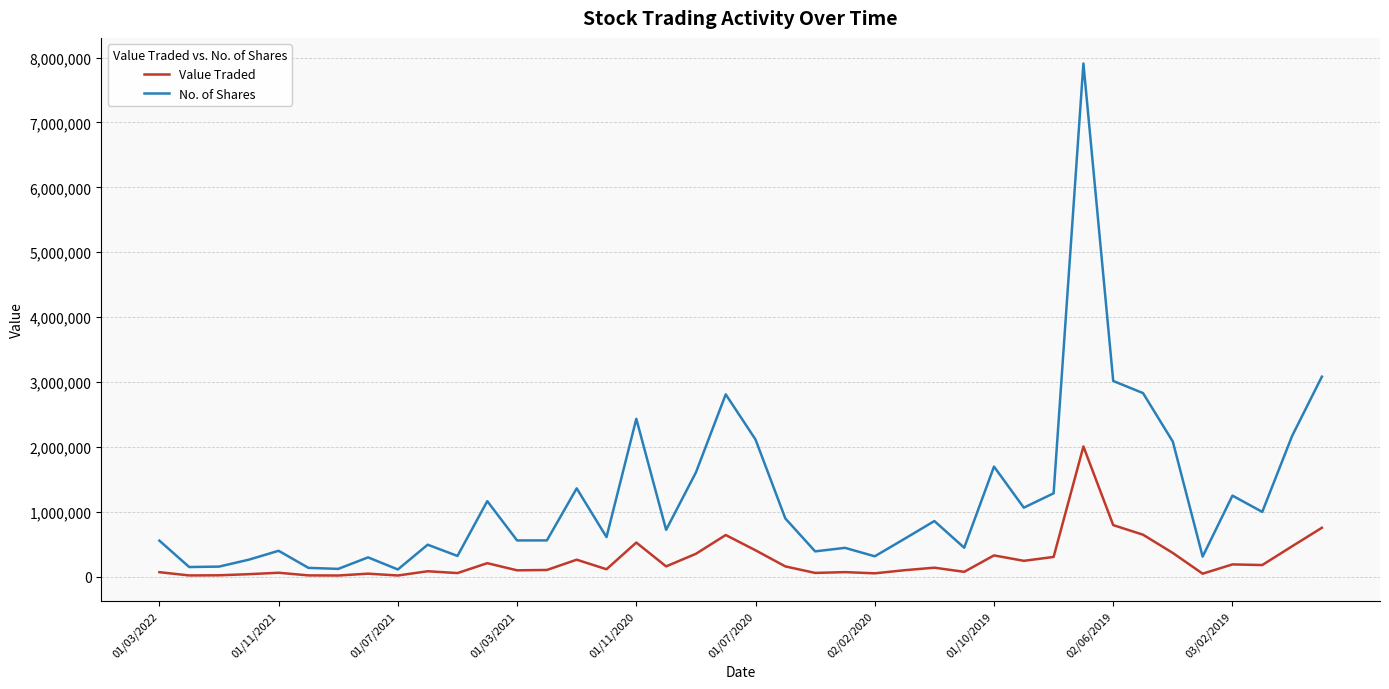

What is the greatest value displayed?

7907872